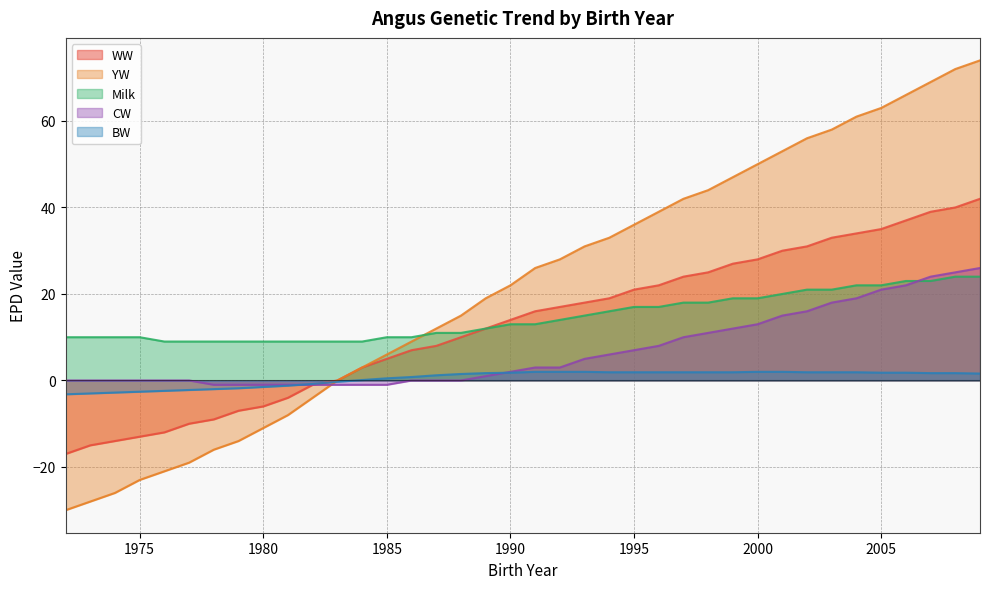

What is the difference between the maximum and second lowest values in the CW series?

27.0